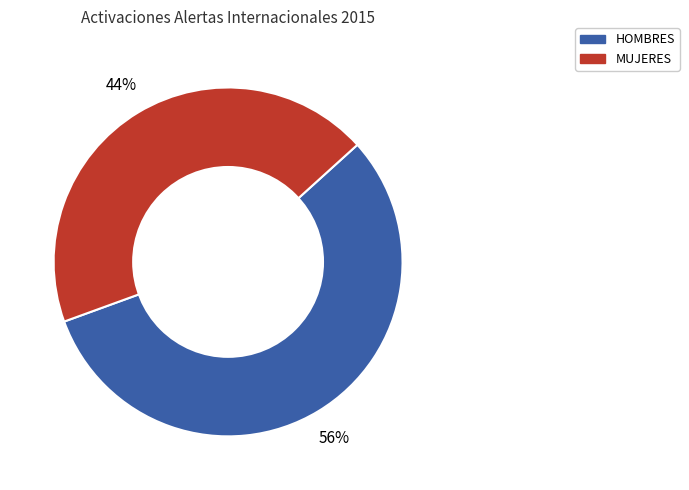

To the nearest percent, what is the difference between the largest and smallest slice percentages?

12%